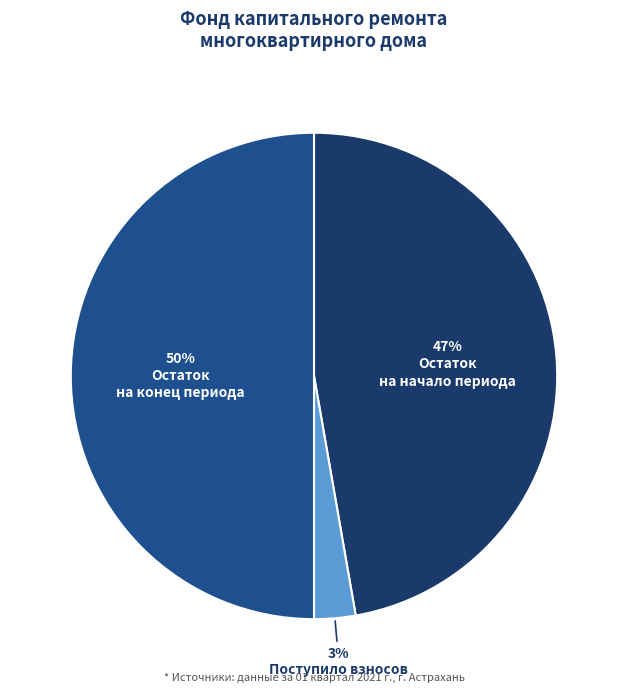

To the nearest percent, what is the difference between the largest and smallest slice percentages?

47%